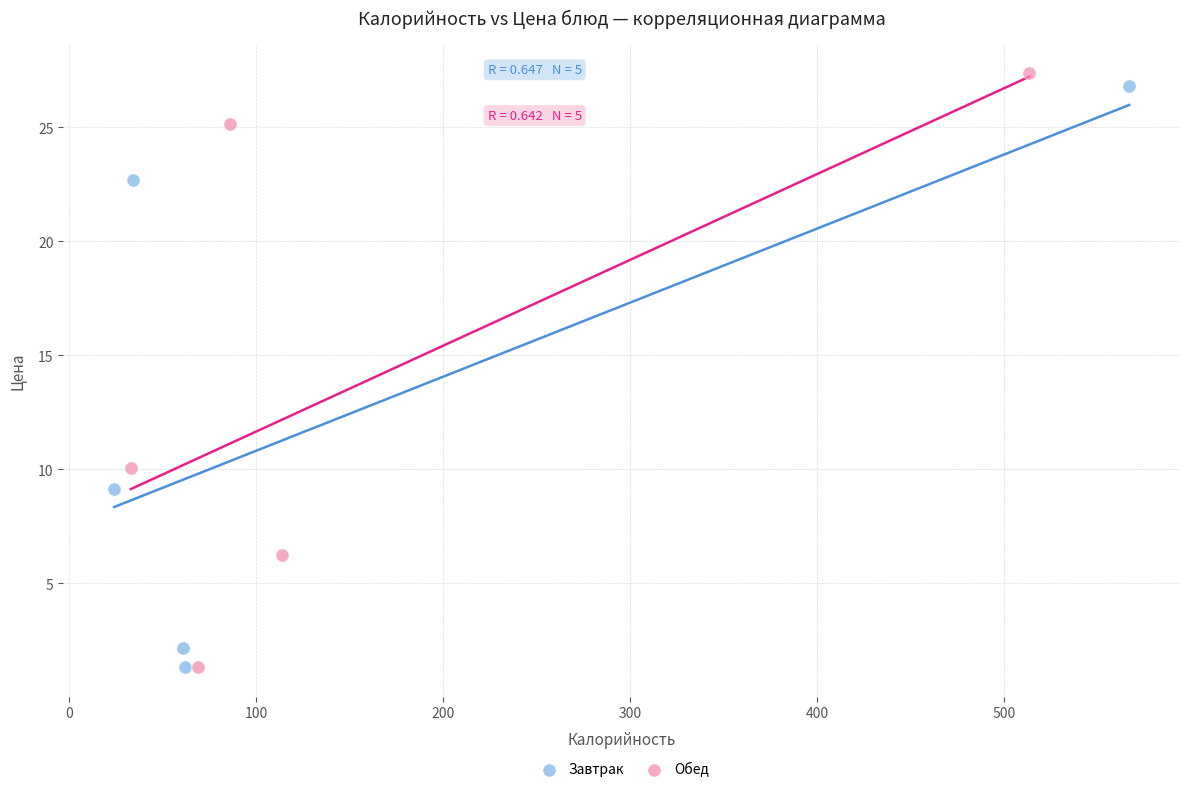

Which series reaches the maximum Y coordinate?

Обед